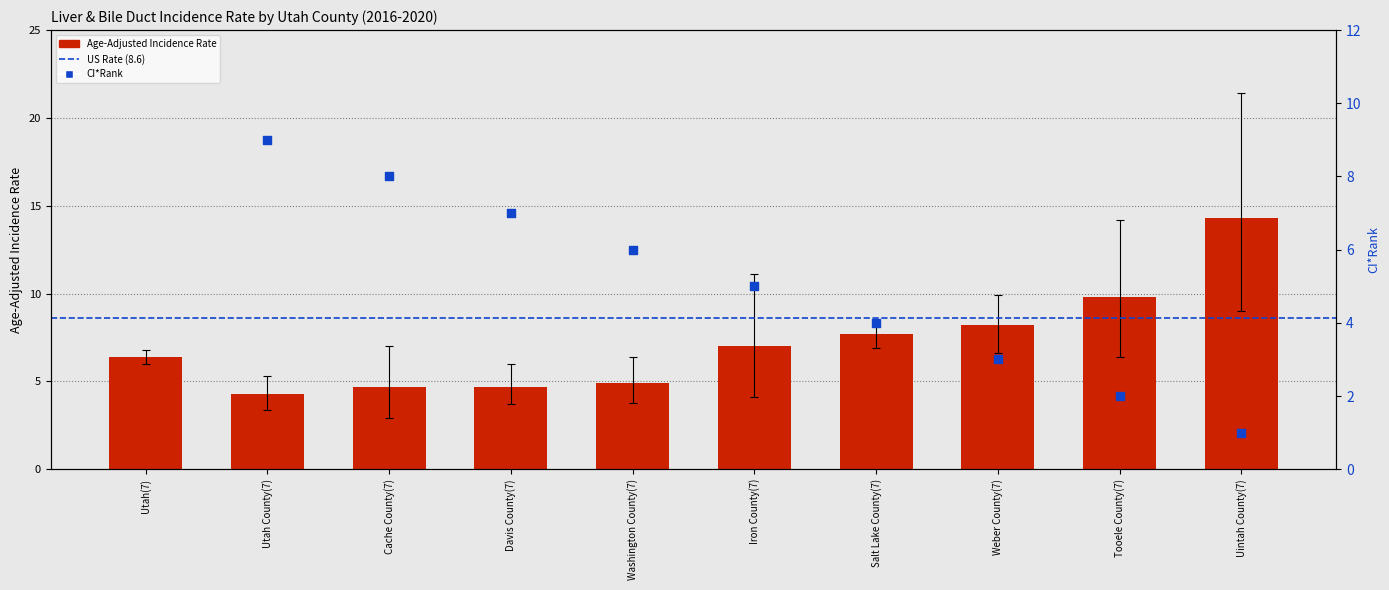

Approximately how many times larger is the value at Davis County(7) compared to Uintah County(7)?

0.3